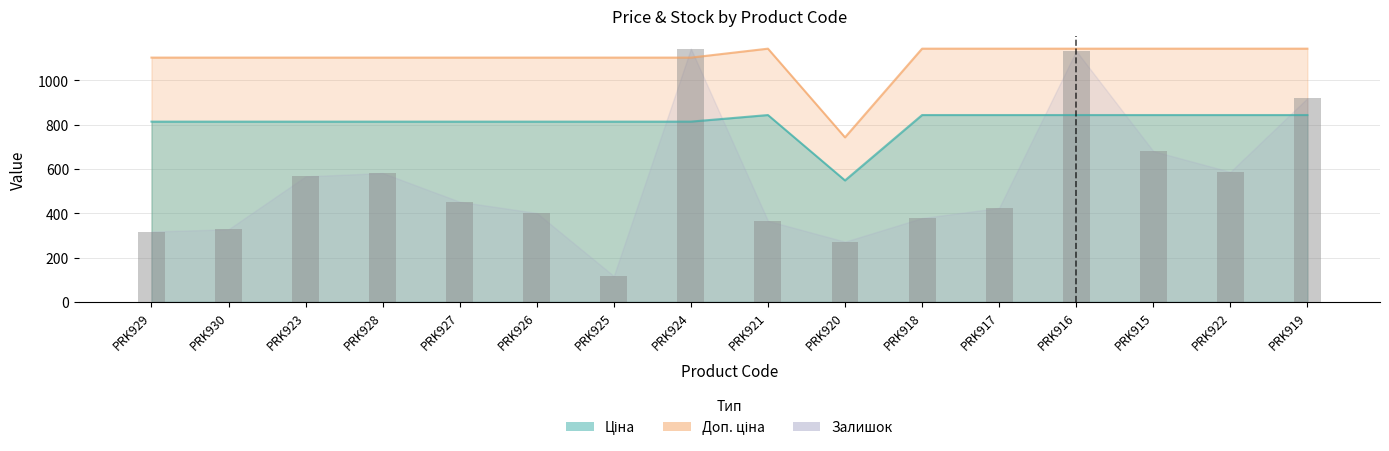

What is the label of the 4th bar from the right?

PRK916